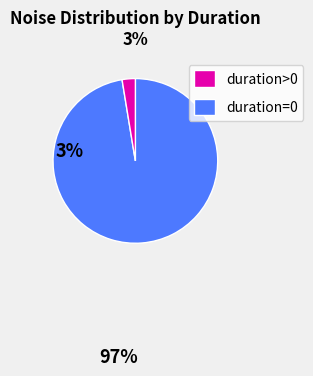

How many slices are in this pie chart?

2